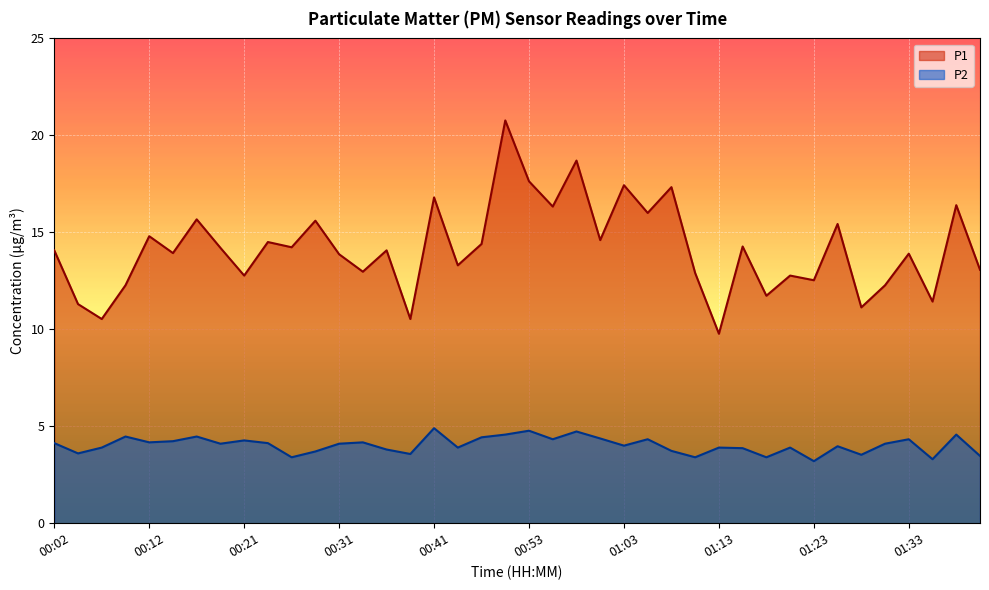

Which label corresponds to the smallest value in the chart?

01:23